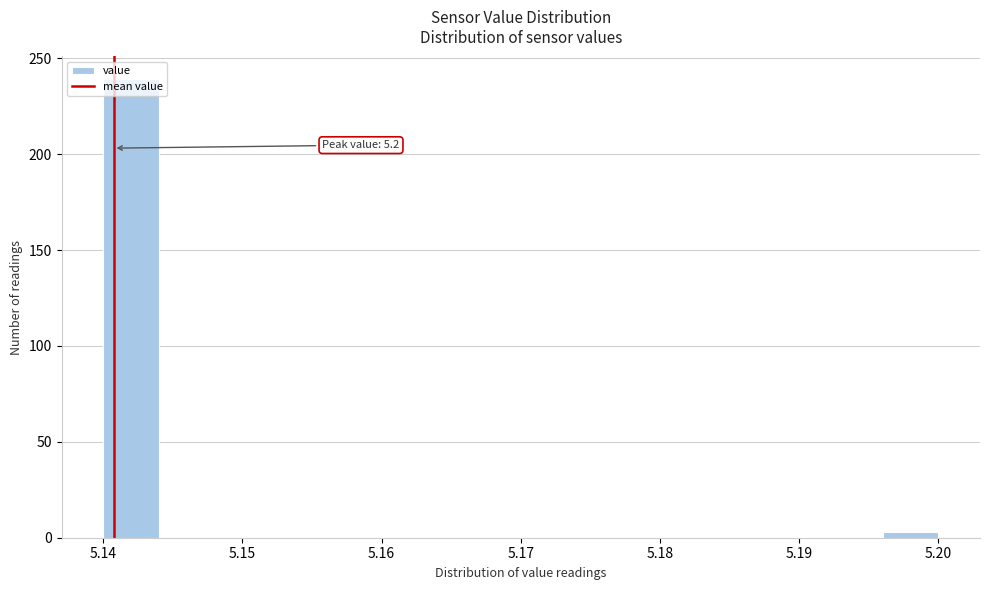

Which range on the x-axis has the tallest bar?

5.140 to 5.144